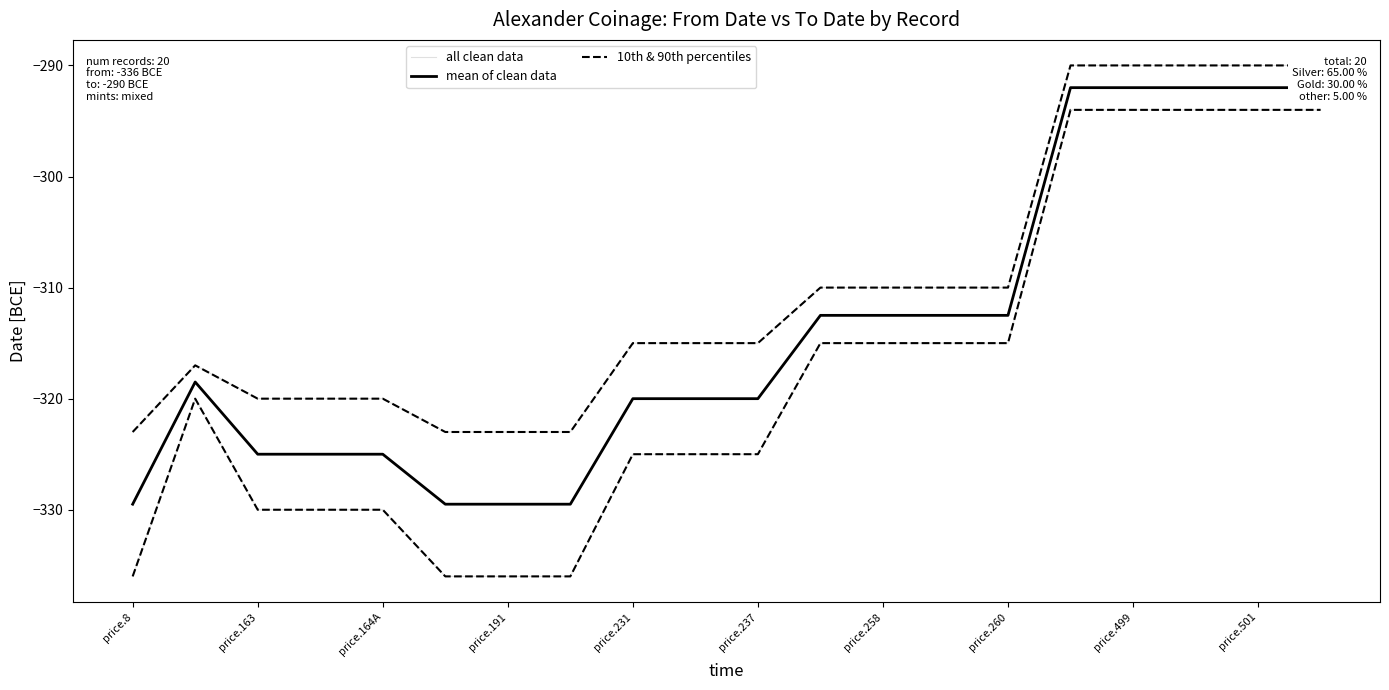

How many series are shown in this chart?

3